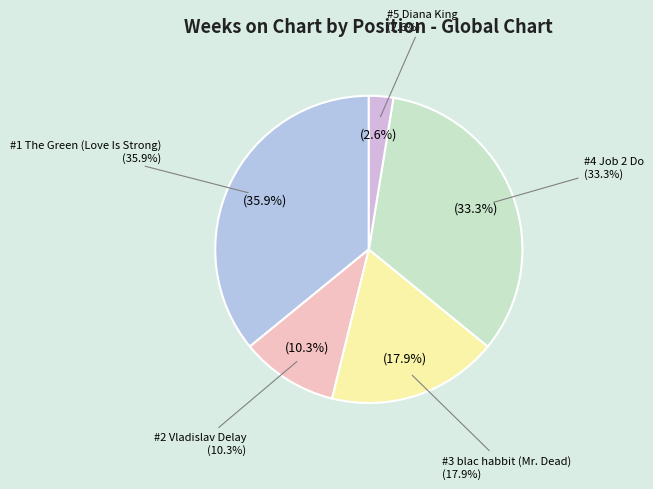

To the nearest percent, what portion does #1 The Green (Love Is Strong) represent?

36%